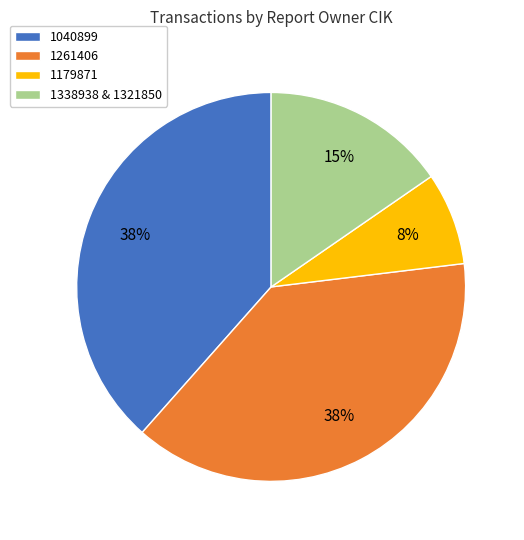

Is the sum of 1179871 and 1040899 greater than half?

No